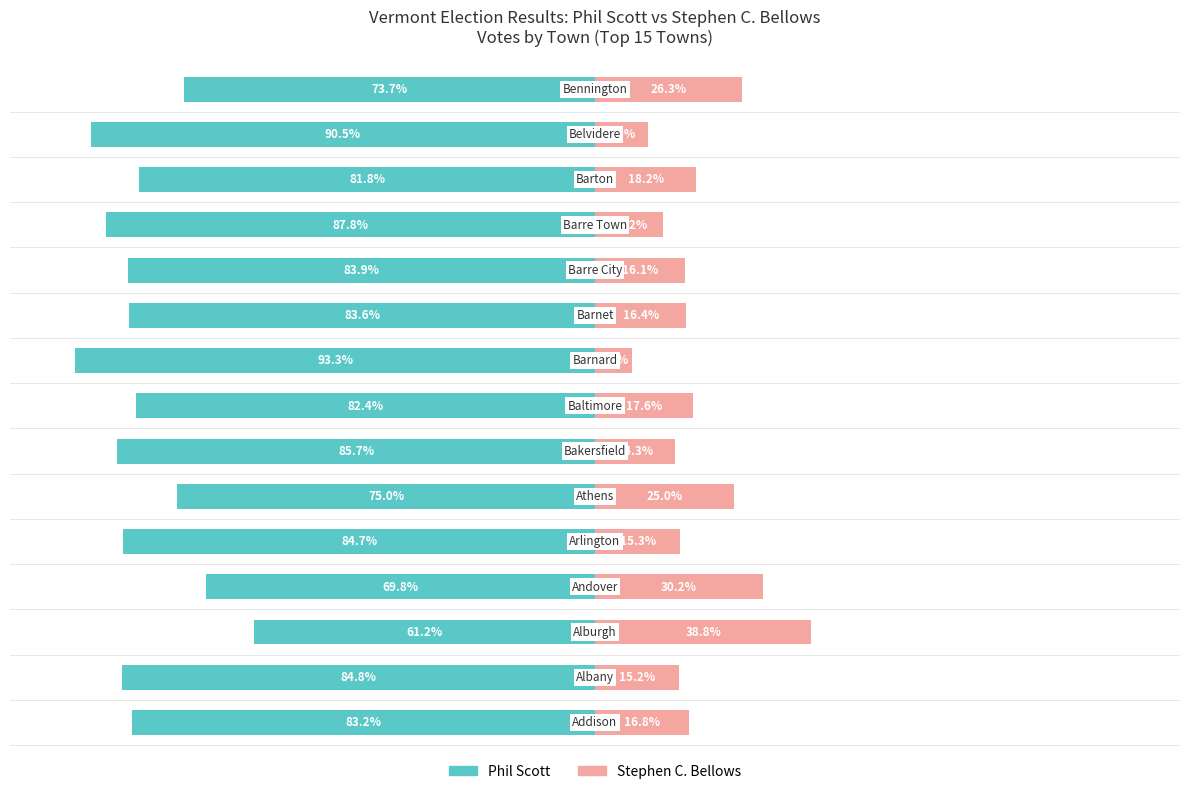

What is the sum of the Stephen C. Bellows values at 3 and 4?

45.5